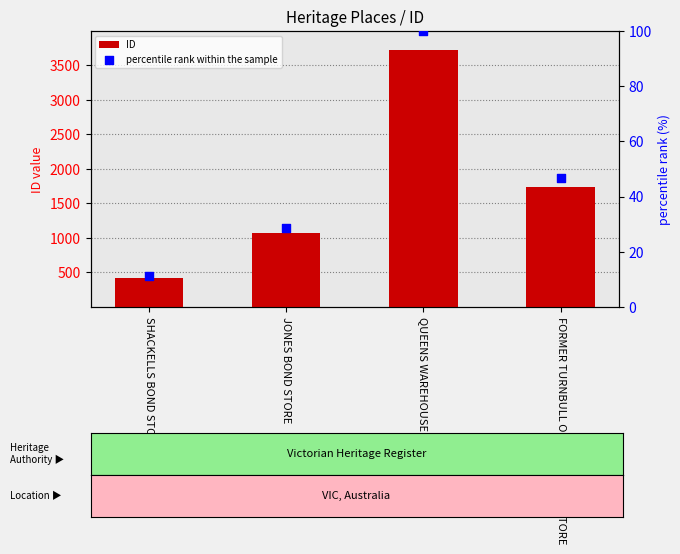

What are all the series names shown in the legend?

ID, percentile rank within the sample